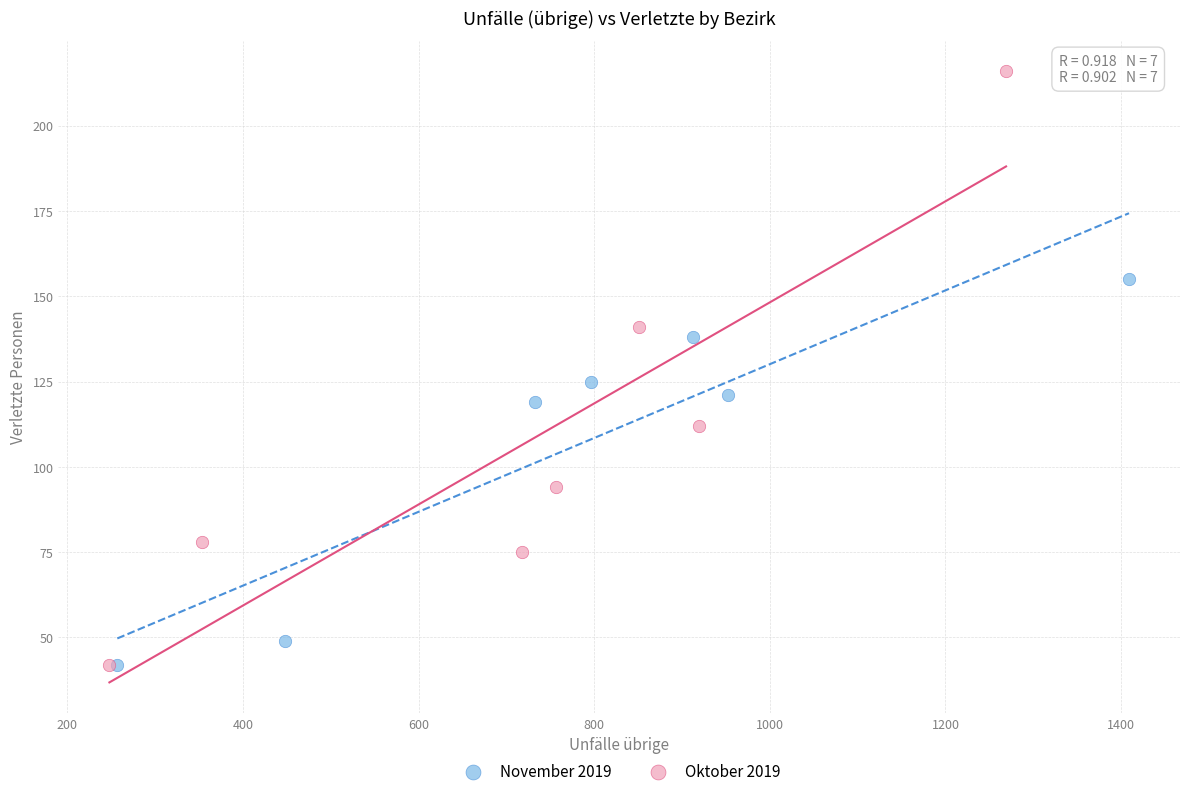

Which series reaches the maximum Y coordinate?

Oktober 2019